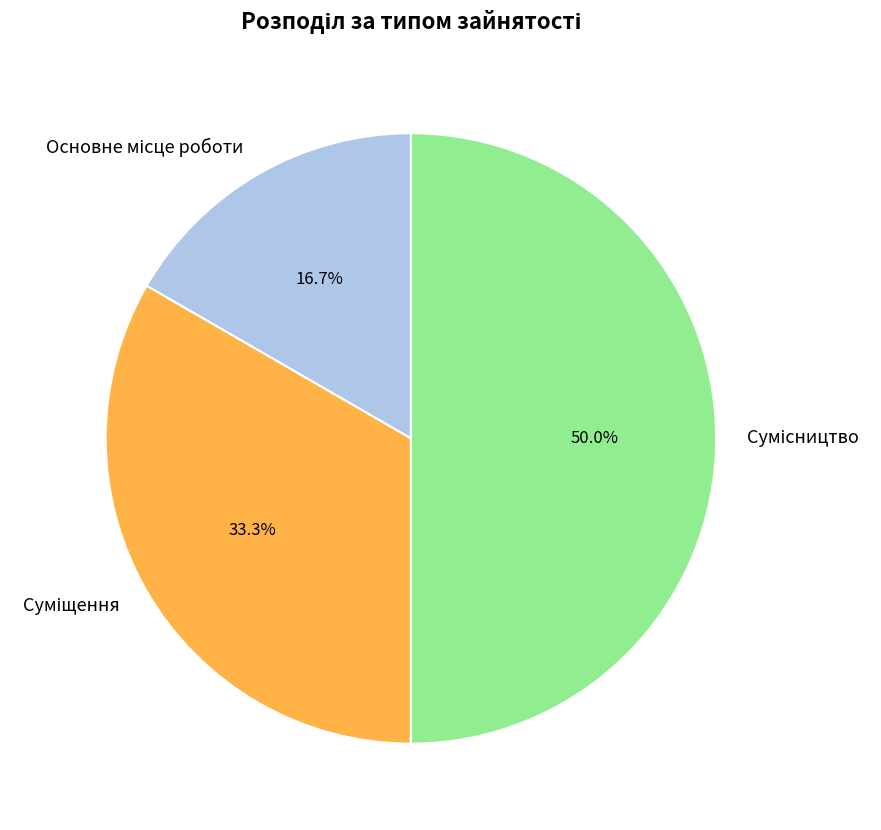

What is the ratio of the value at Основне місце роботи to the value at Сумісництво?

0.3